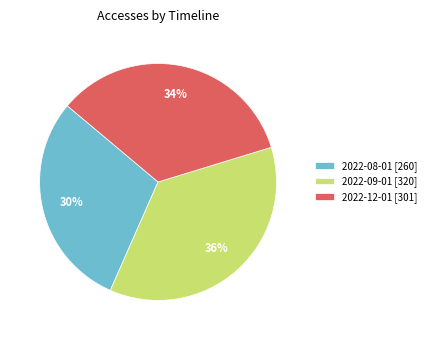

Rank the categories by value from highest to lowest.

2022-09-01 [320], 2022-12-01 [301], 2022-08-01 [260]